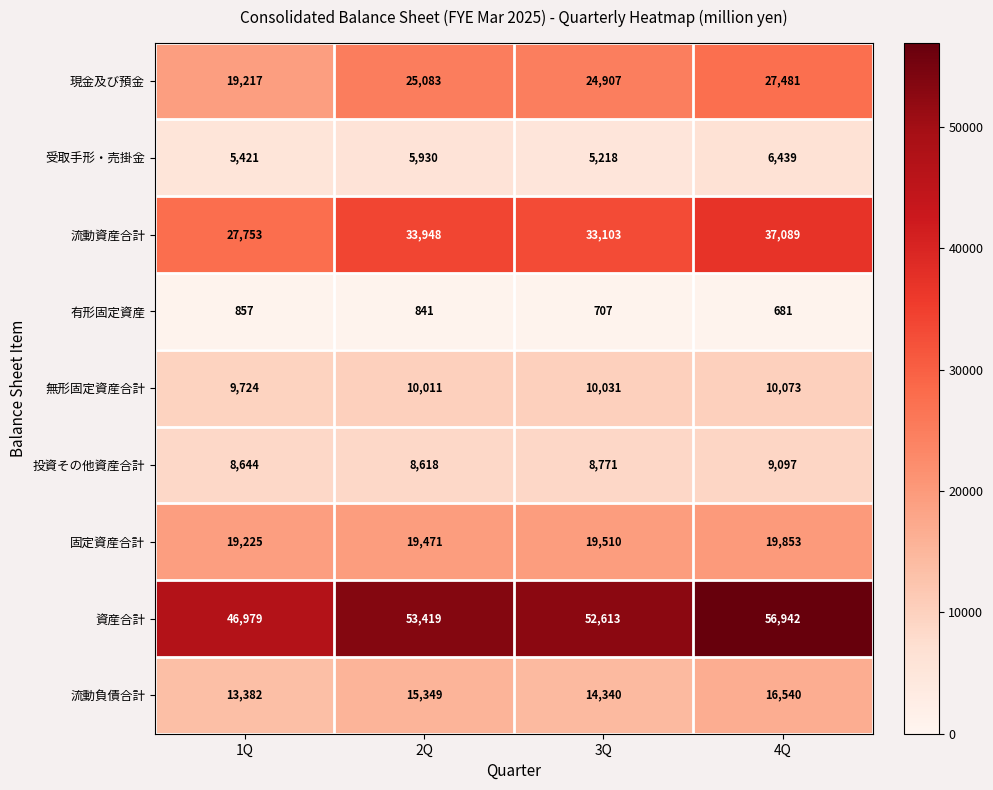

How many distinct data groups are displayed?

9